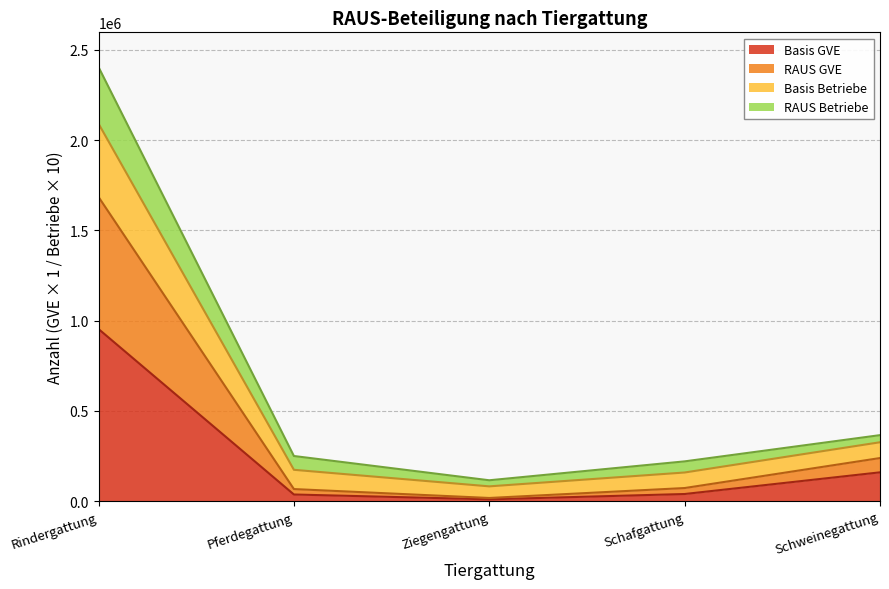

What is the difference between the second highest and second lowest values in the Basis GVE series?

122805.6